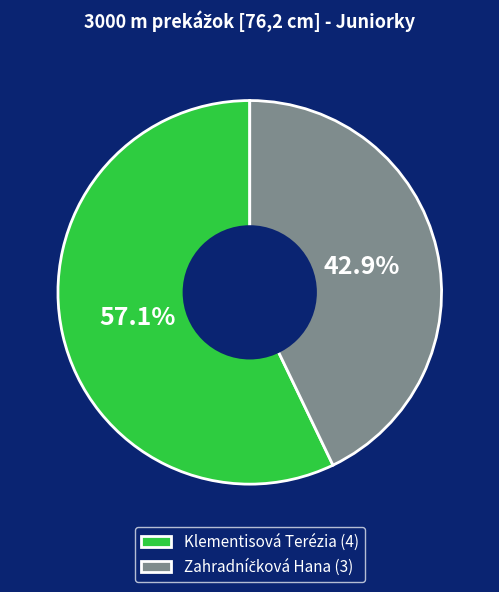

Is Klementisová Terézia the majority of the pie?

Yes